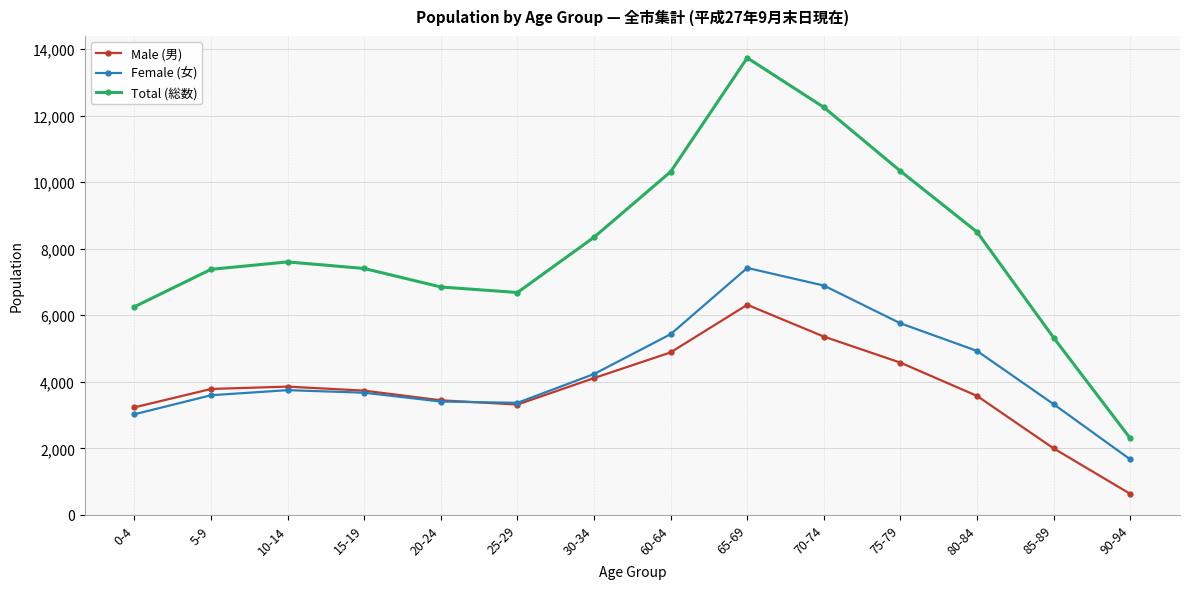

Is it true that Female (女) equals 1886 at 15-19?

False